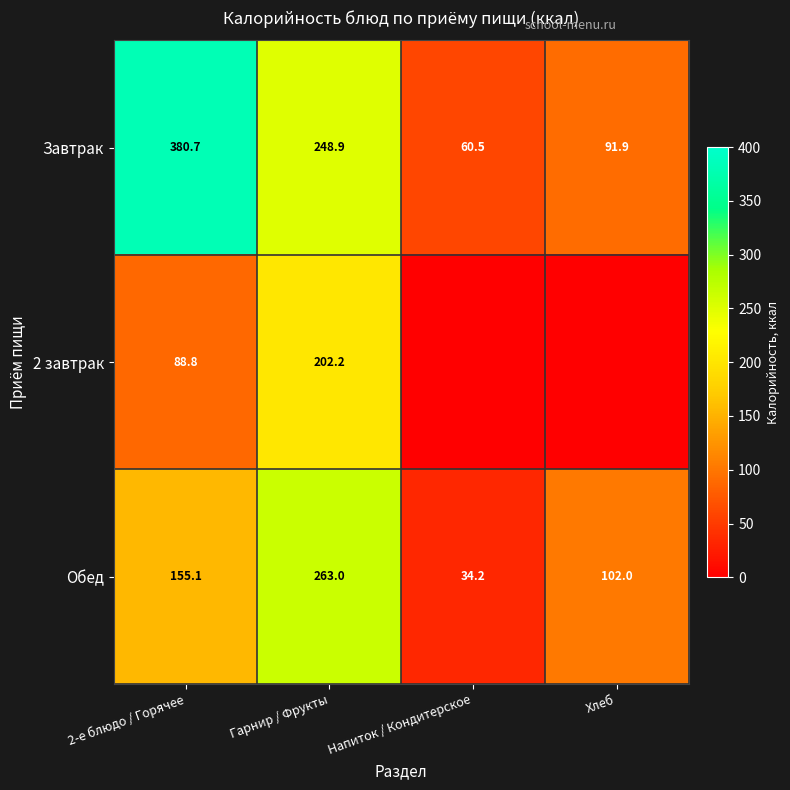

How many categories are shown in the chart?

4